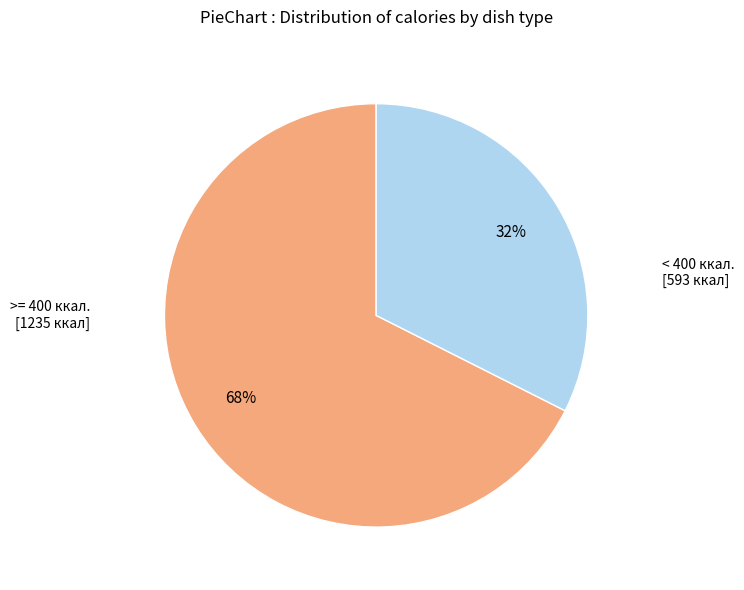

What percentage is the >= 400 ккал. [1235 ккал] slice, to the nearest percent?

68%